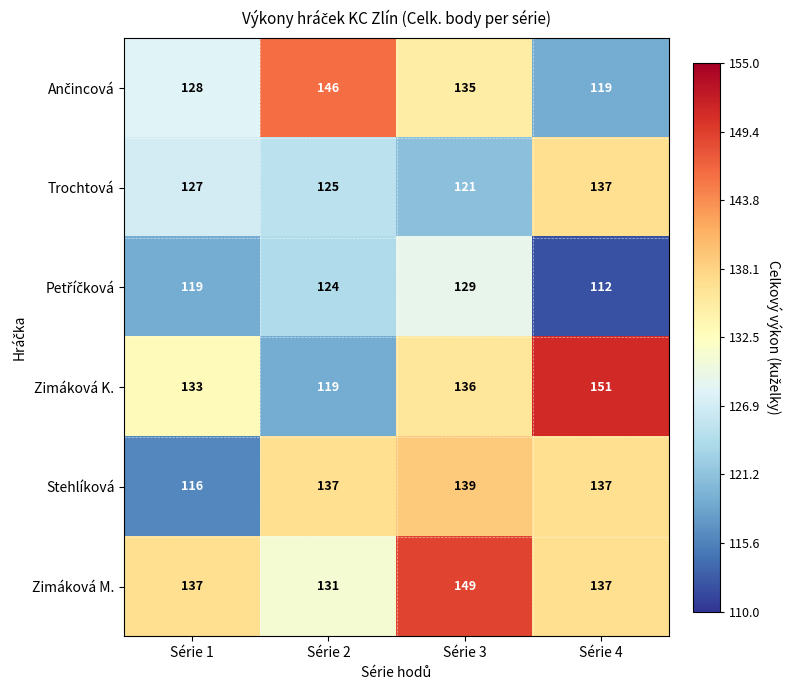

What is the difference between the highest and lowest values at Série 4?

39